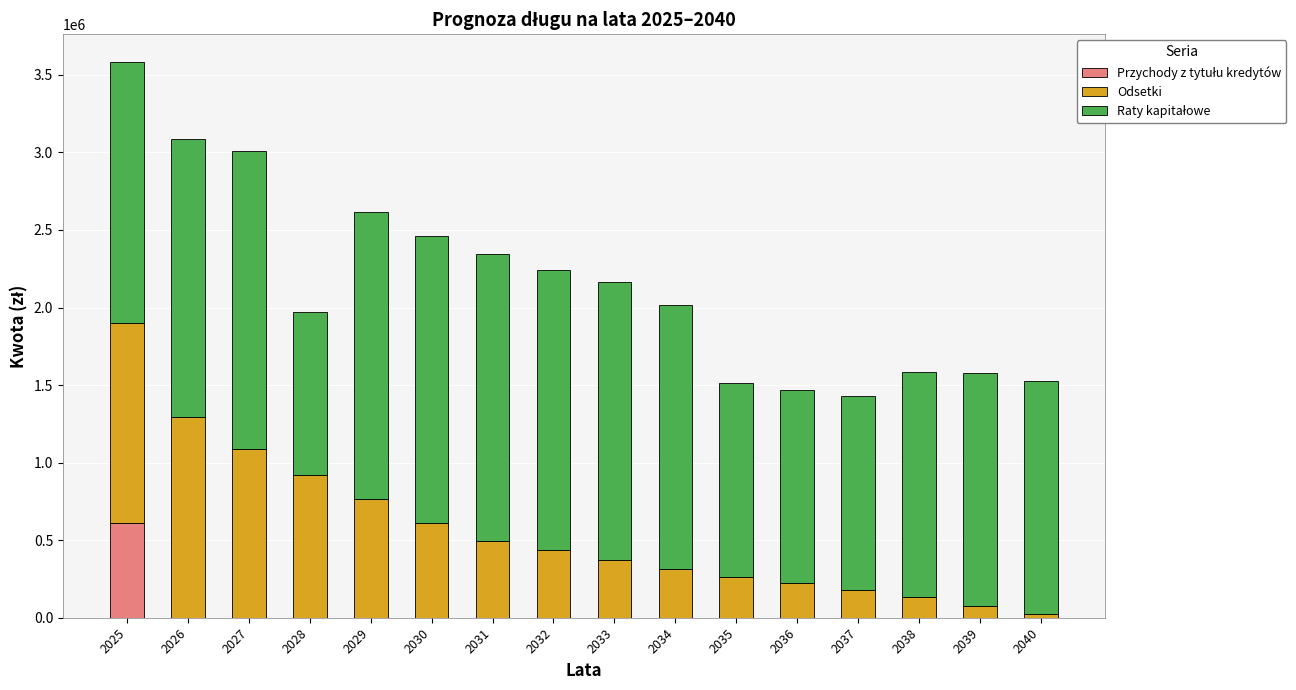

What is the total value across all series at 2027?

3008856.7